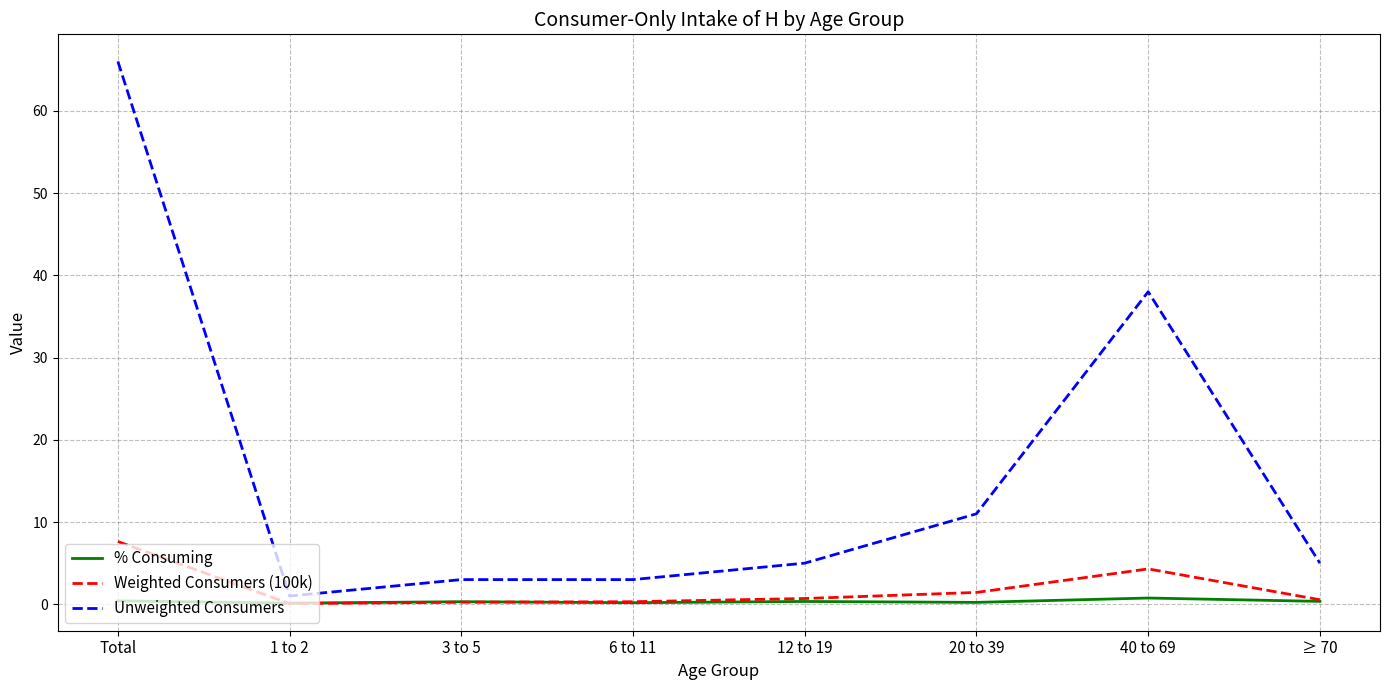

What position from the left is 40 to 69?

7